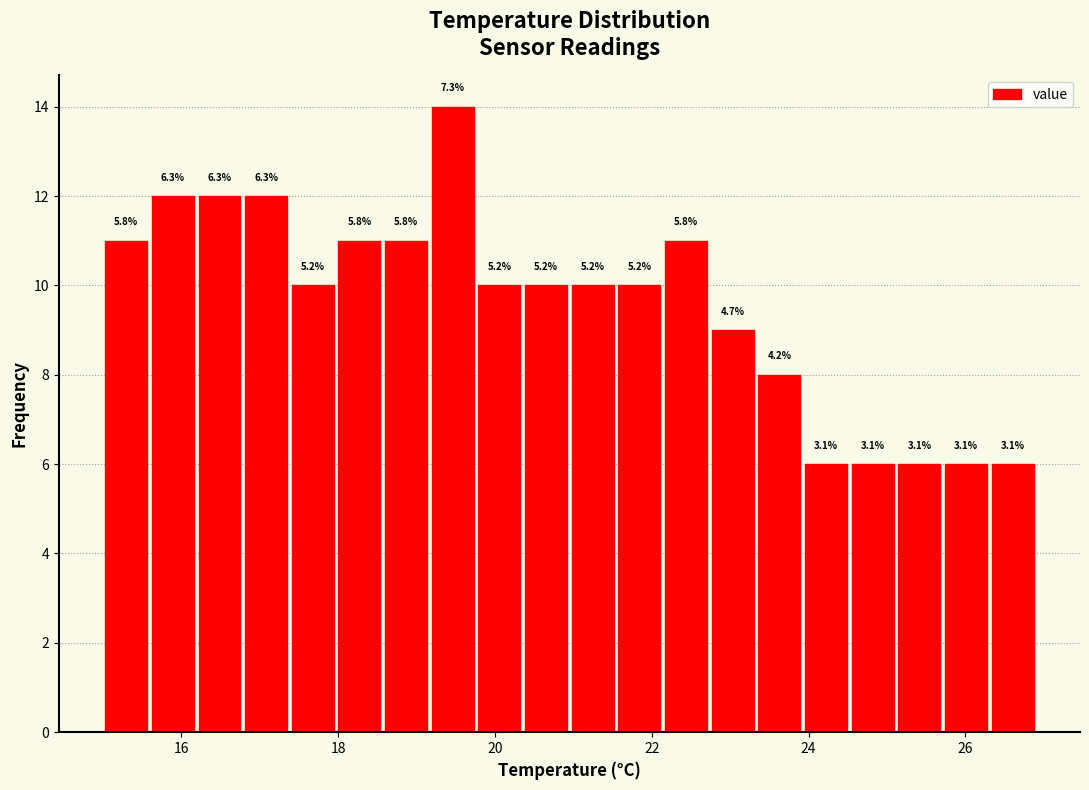

Read against the x-axis, roughly where is the centre of the tallest bar?

19.4